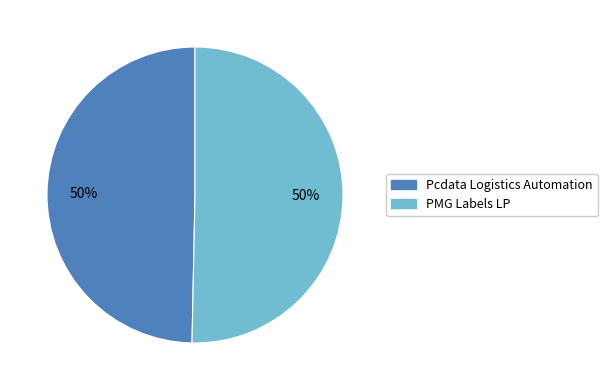

Combined, do Pcdata Logistics Automation and PMG Labels LP account for over 50%?

Yes